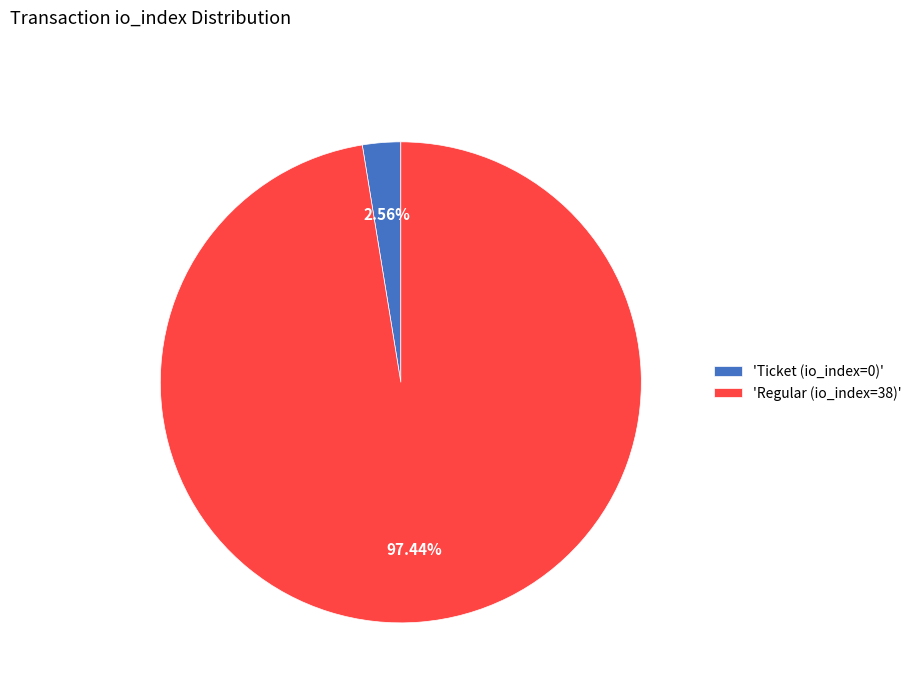

What is the majority slice?

'Regular (io_index=38)'